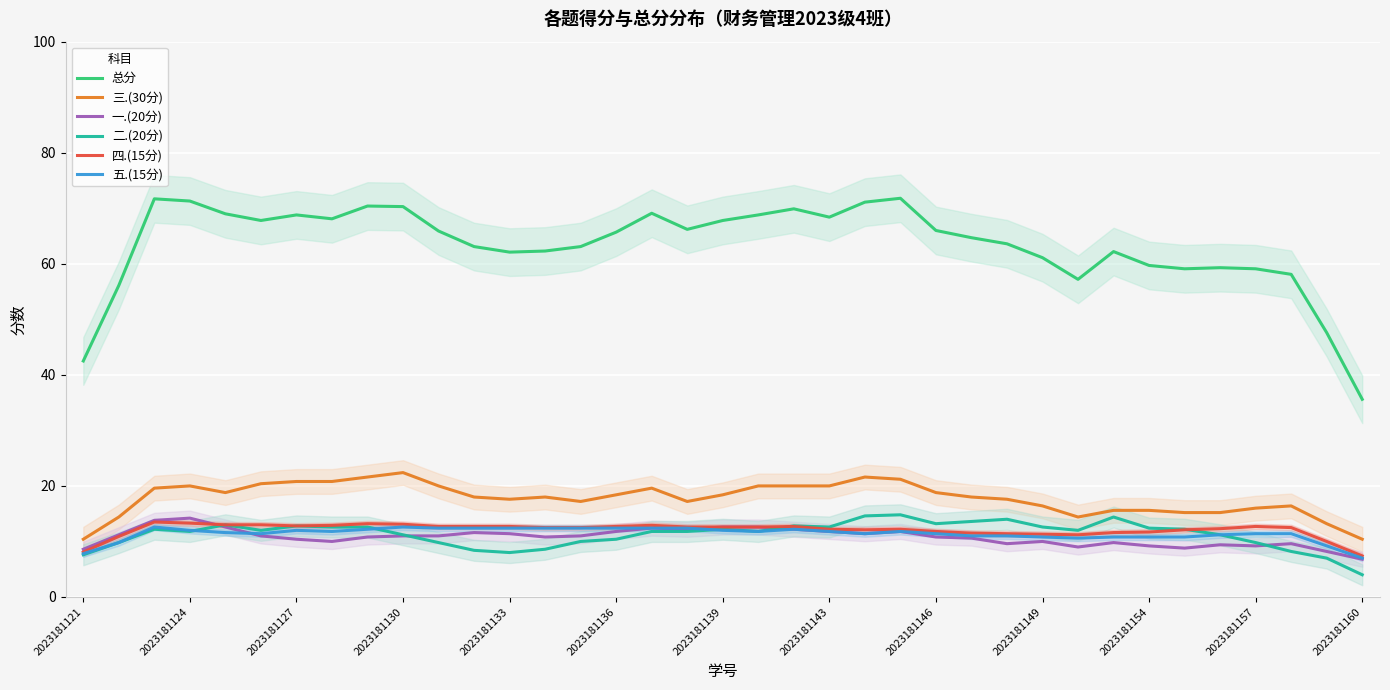

True or false: 总分 and 五.(15分) intersect in this chart.

False